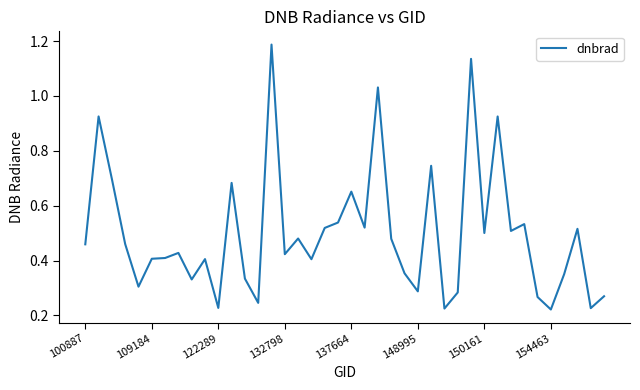

What is the greatest value displayed?

1.2